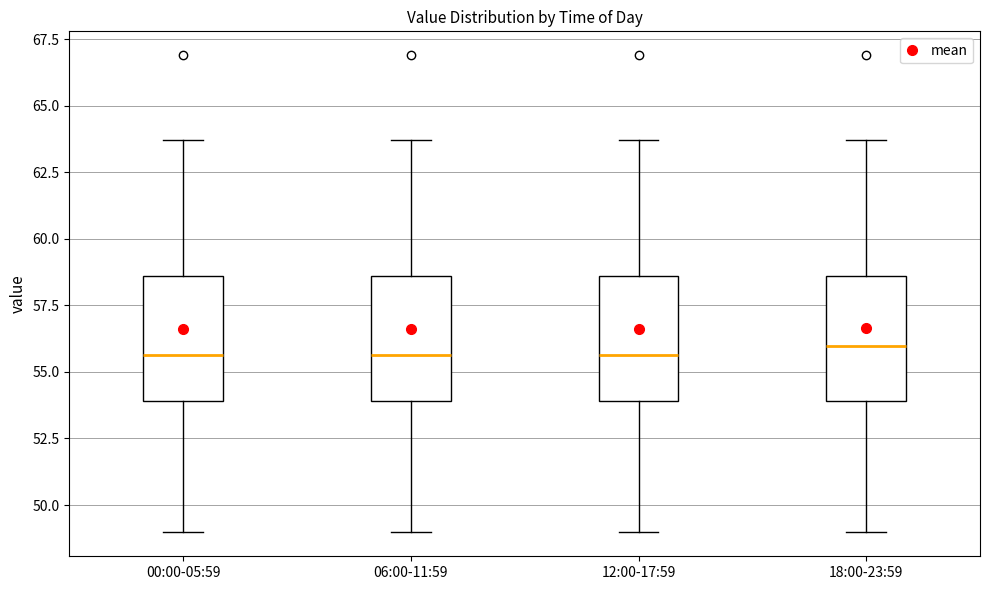

Reading left to right, transcribe this box plot: for each box, give where its median line is, the range the box spans, and where its two whiskers end, as read against the y-axis. The values are not printed on the chart, so give them approximately, as read against the axis.

00:00-05:59: median 55.5, box 54.0 to 58.5, whiskers 49.0 to 63.5
06:00-11:59: median 55.5, box 54.0 to 58.5, whiskers 49.0 to 63.5
12:00-17:59: median 55.5, box 54.0 to 58.5, whiskers 49.0 to 63.5
18:00-23:59: median 56.0, box 54.0 to 58.5, whiskers 49.0 to 63.5